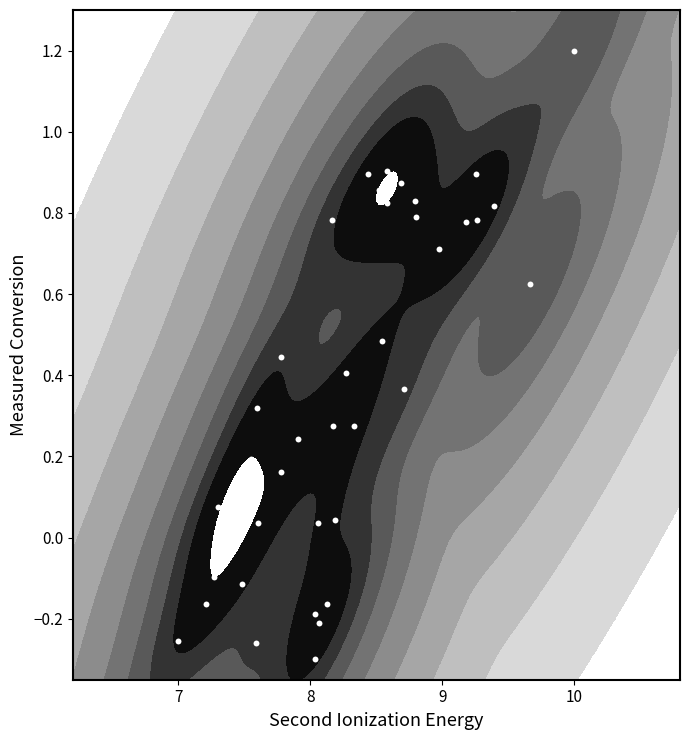

How many positive values are there?

31